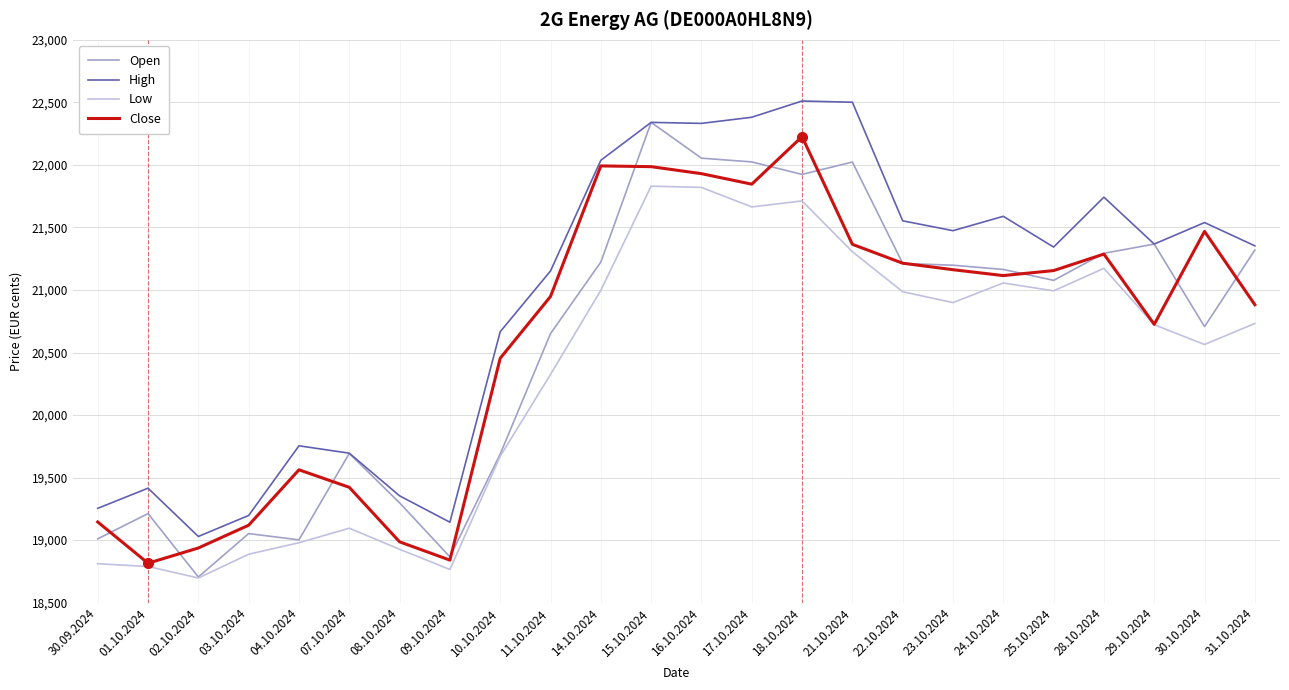

The Close series shows 5730 at 18.10.2024. True or false?

False